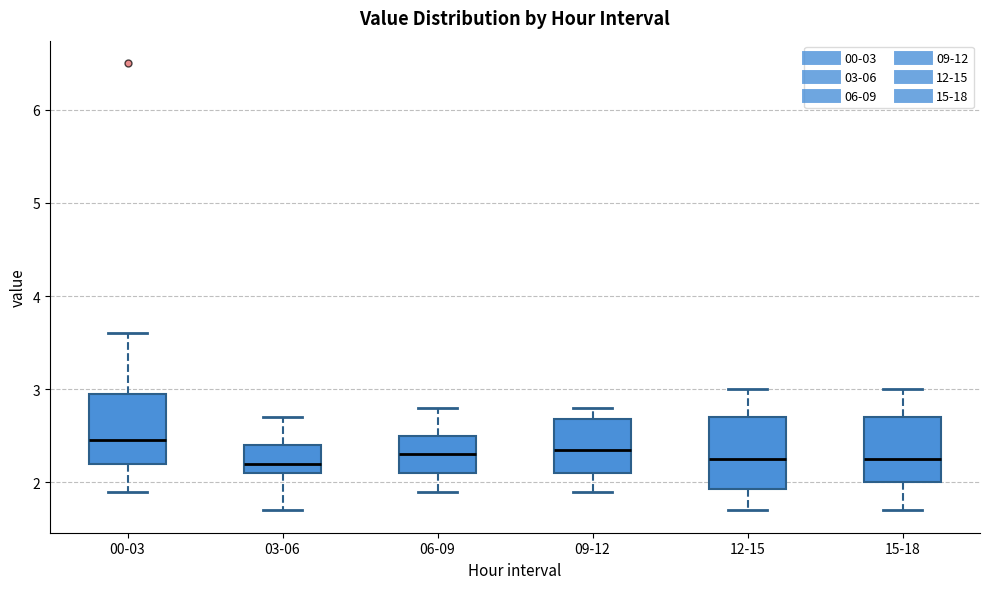

Reading left to right, transcribe this box plot: for each box, give where its median line is, the range the box spans, and where its two whiskers end, as read against the y-axis. The values are not printed on the chart, so give them approximately, as read against the axis.

00-03: median 2.5, box 2.2 to 3.0, whiskers 1.9 to 3.6
03-06: median 2.2, box 2.1 to 2.4, whiskers 1.7 to 2.7
06-09: median 2.3, box 2.1 to 2.5, whiskers 1.9 to 2.8
09-12: median 2.4, box 2.1 to 2.7, whiskers 1.9 to 2.8
12-15: median 2.3, box 1.9 to 2.7, whiskers 1.7 to 3.0
15-18: median 2.3, box 2.0 to 2.7, whiskers 1.7 to 3.0